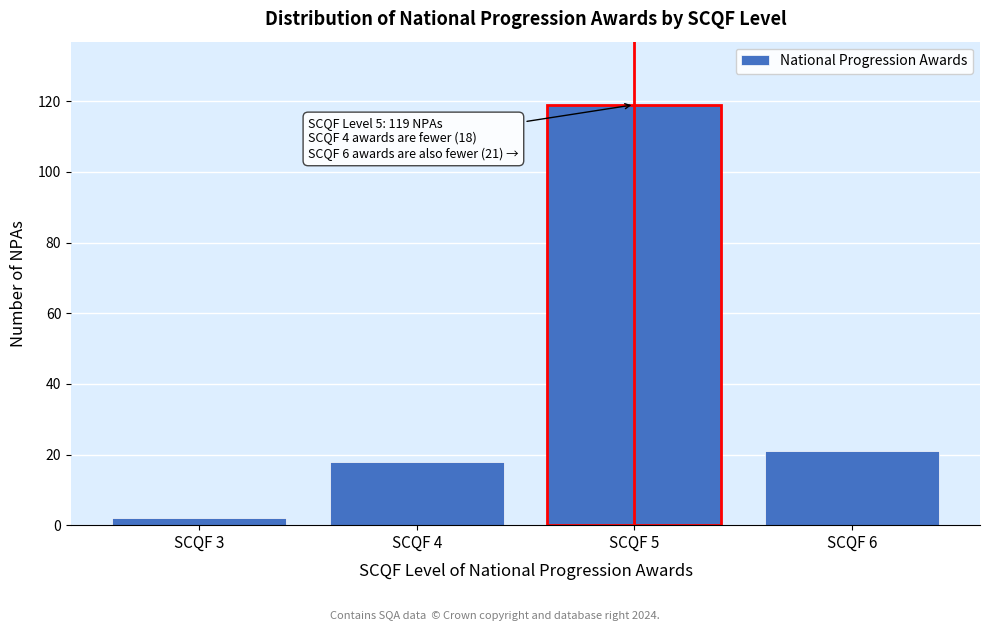

Reading left to right, extract all data points from this chart.

SCQF 3=2	SCQF 4=18	SCQF 5=119	SCQF 6=21